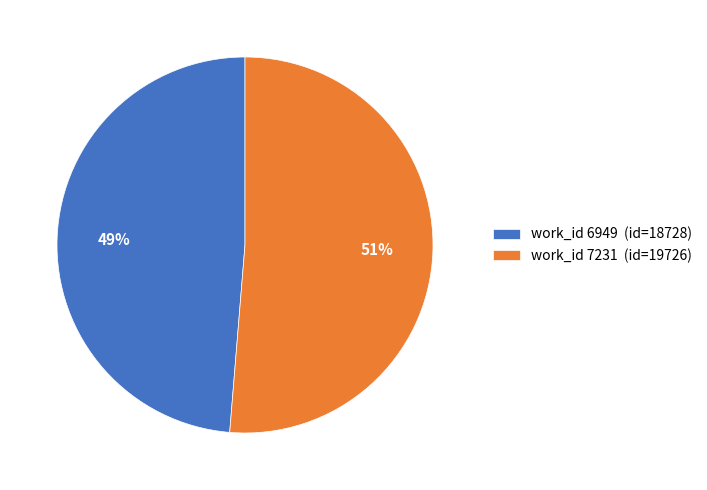

Is it true that work_id 7231 (id=19726) is 60% of the pie?

False